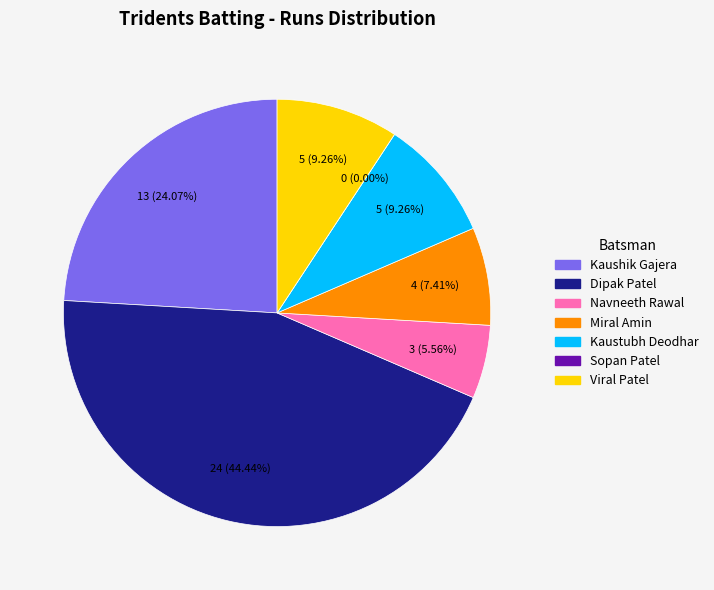

What percentage is the Viral Patel slice, to the nearest percent?

9%